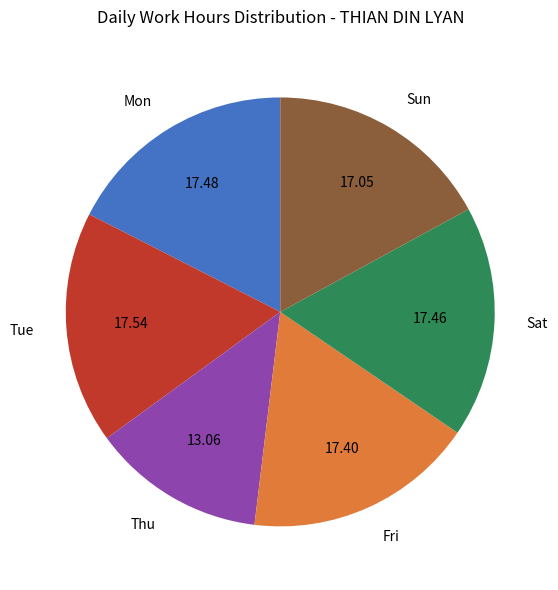

Is there a majority slice in this chart?

No